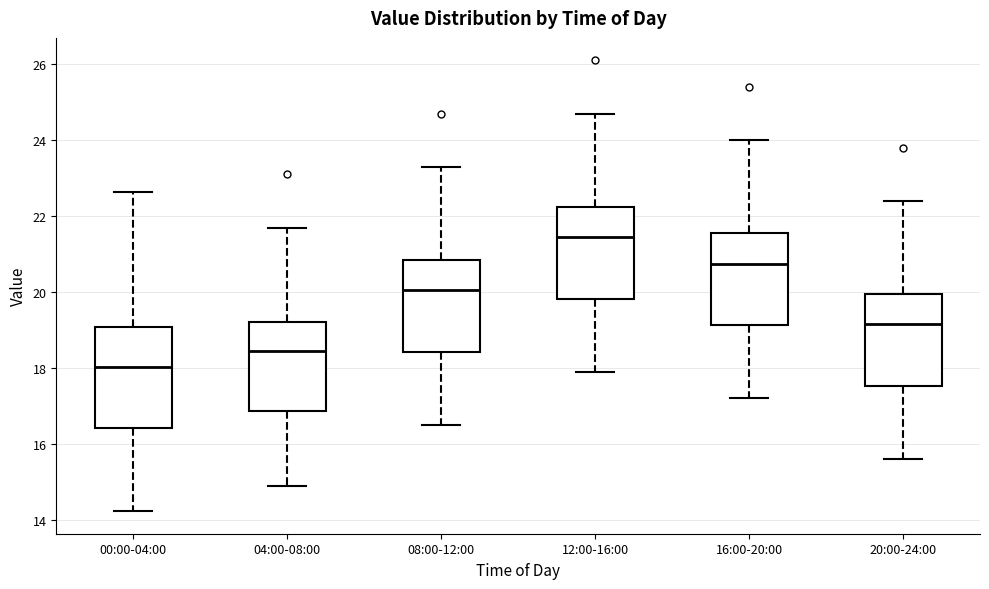

Which box's median line is the lowest?

00:00-04:00